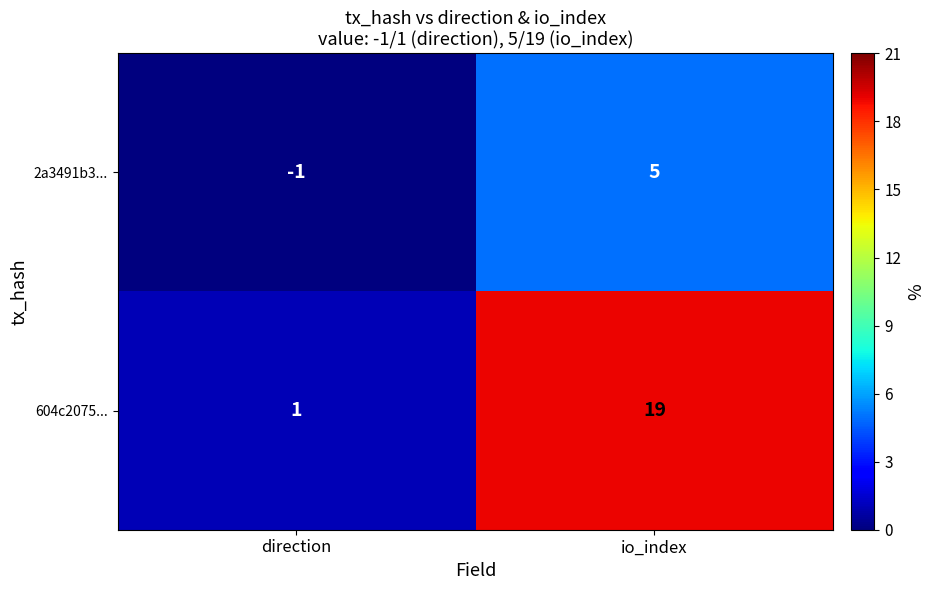

Which series has the largest total across all categories?

604c2075...